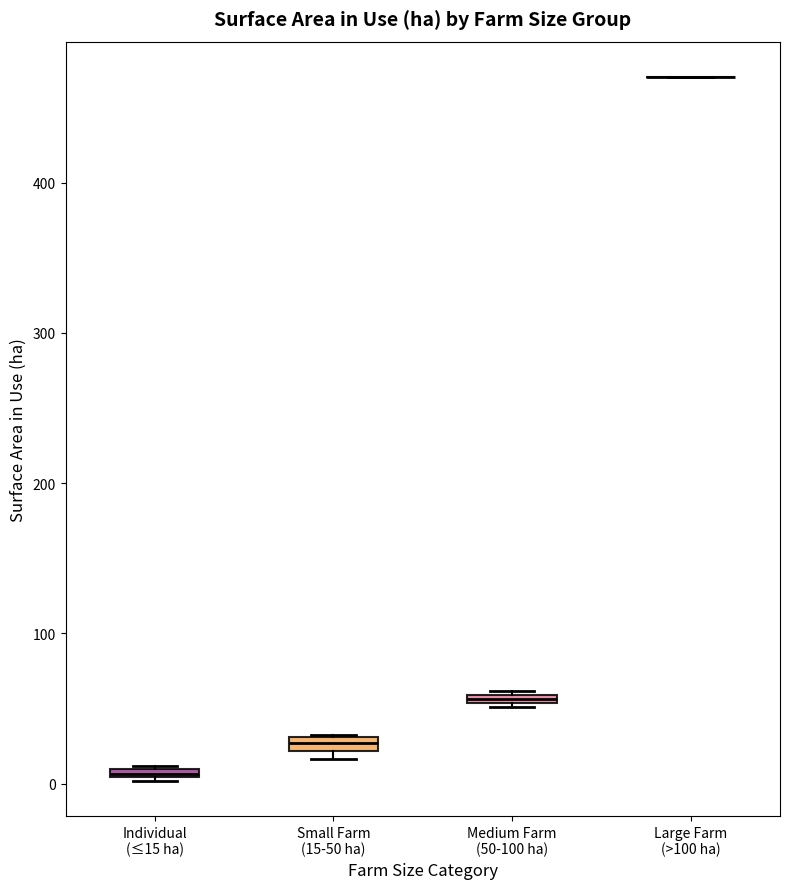

Where is the upper edge of the box for Small Farm (15-50 ha) on the y-axis? The values are not printed on the chart, so give them approximately, as read against the axis.

30